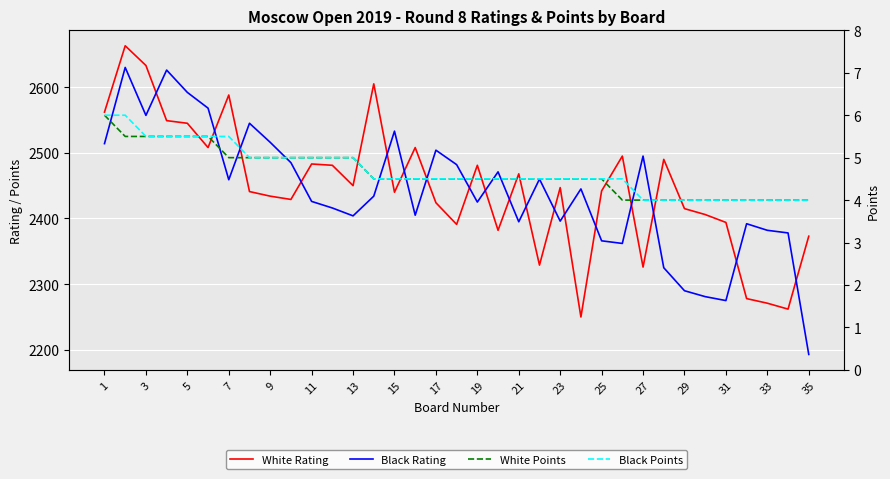

Which series has the largest range (max minus min)?

Black Rating